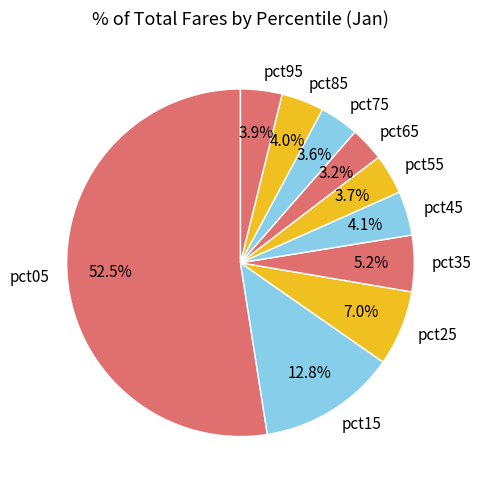

To the nearest percent, what percentage of the pie is pct55?

4%